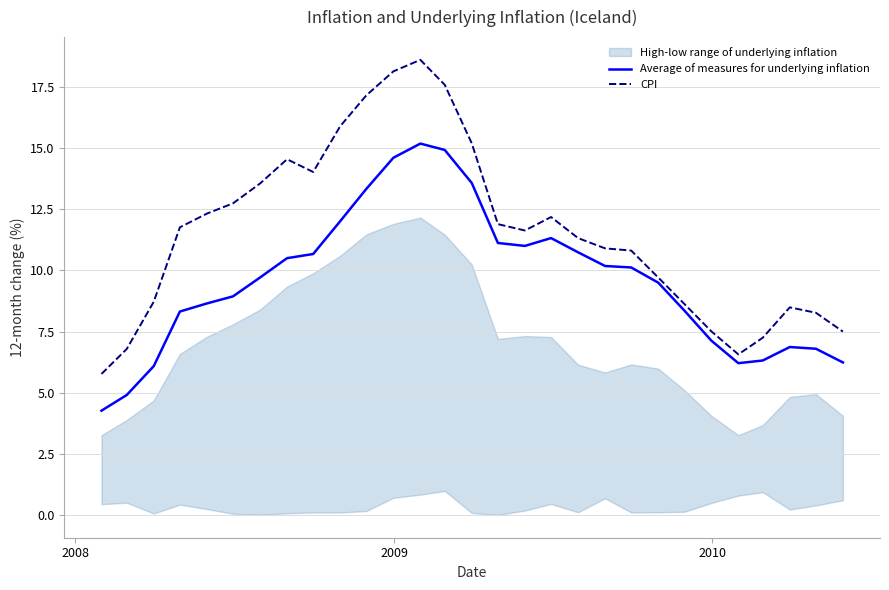

What is the minimum value for CPI?

5.8